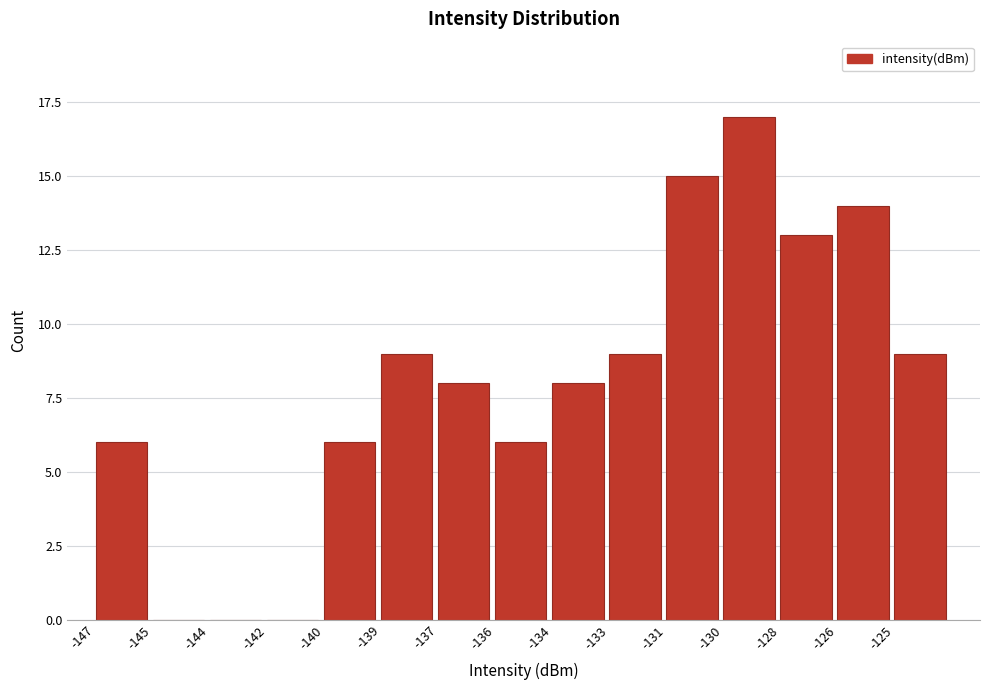

True or false: the data shows 8 at -137.

True